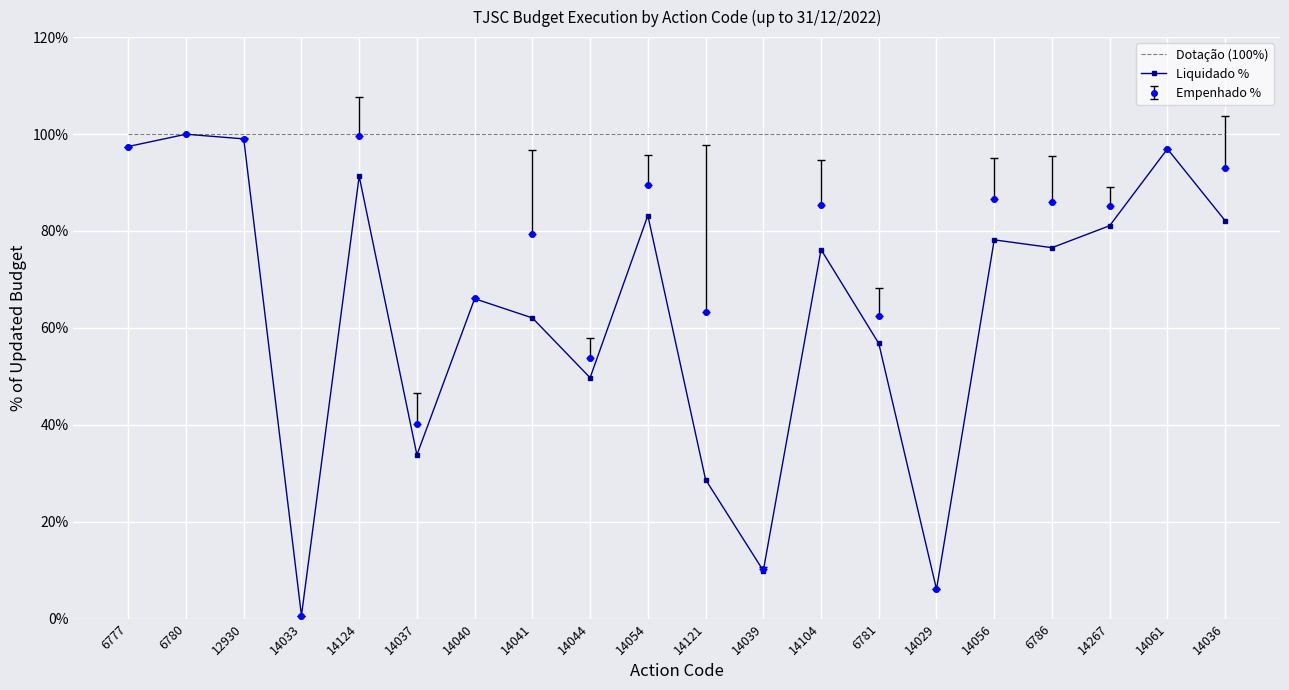

What position from the left is 14104?

13